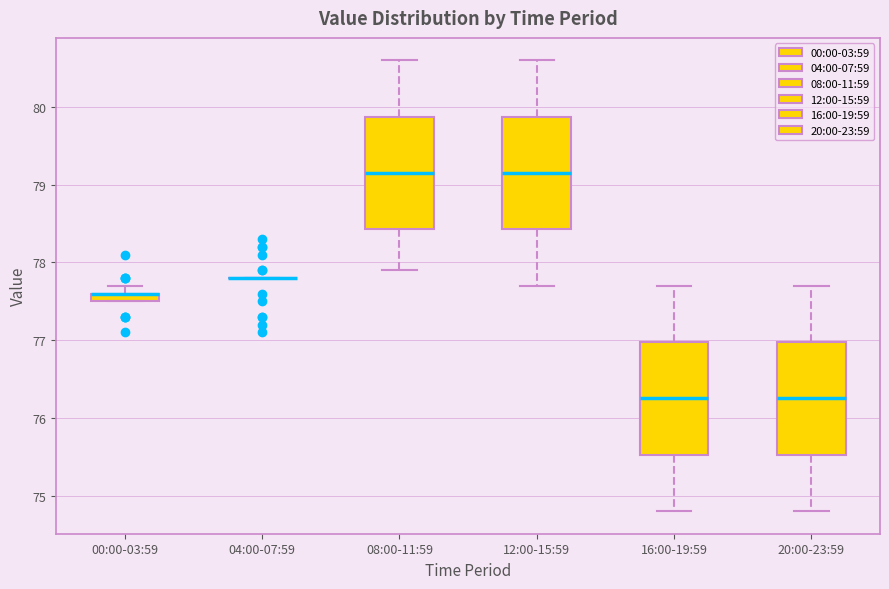

Where does the upper whisker of the box for 00:00-03:59 end on the y-axis? The values are not printed on the chart, so give them approximately, as read against the axis.

77.7